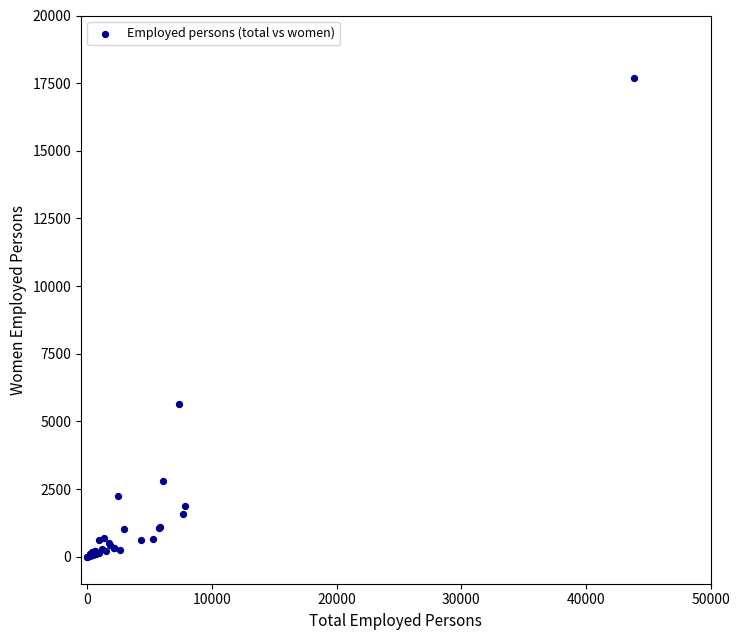

What Y value in the scatter plot is closest to 8844?

5660